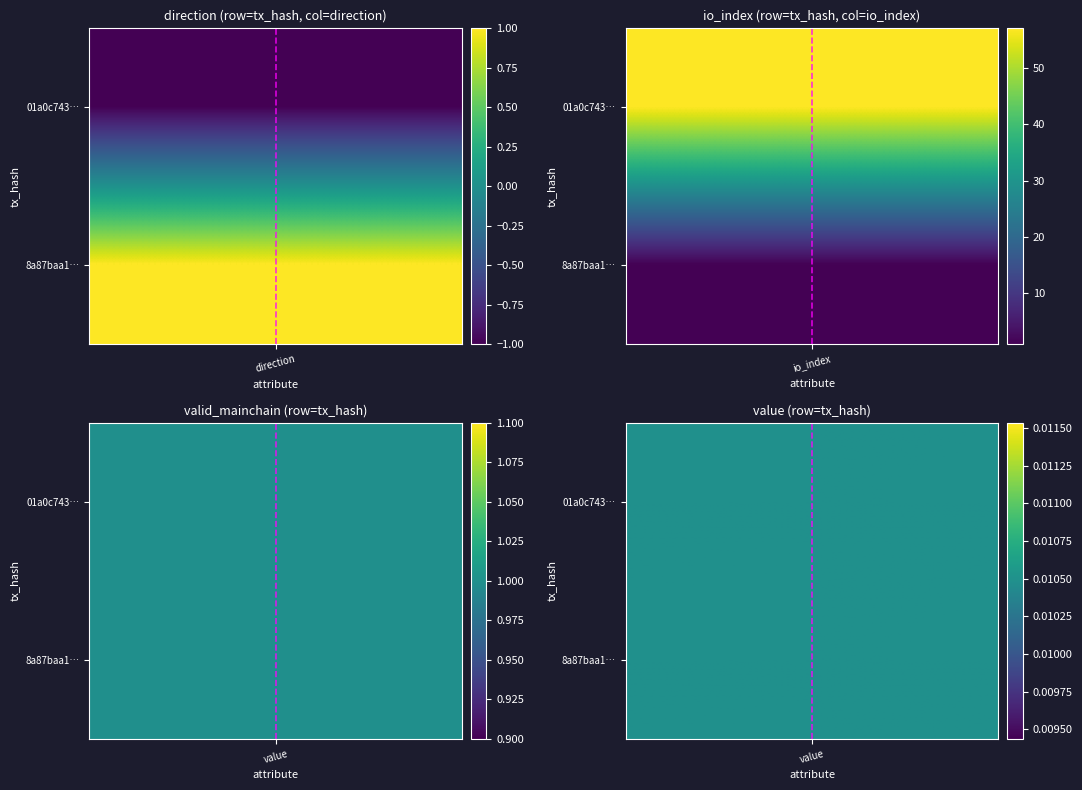

What is the sum of all 8a87baa10a50c8d6e4391074f6c3bd6cb3a6dc1 values?

2